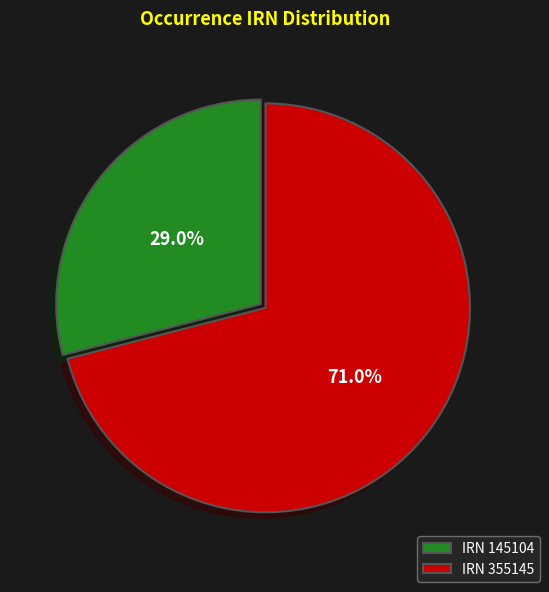

Approximately how many times larger is the value at IRN 355145 compared to IRN 145104?

2.4